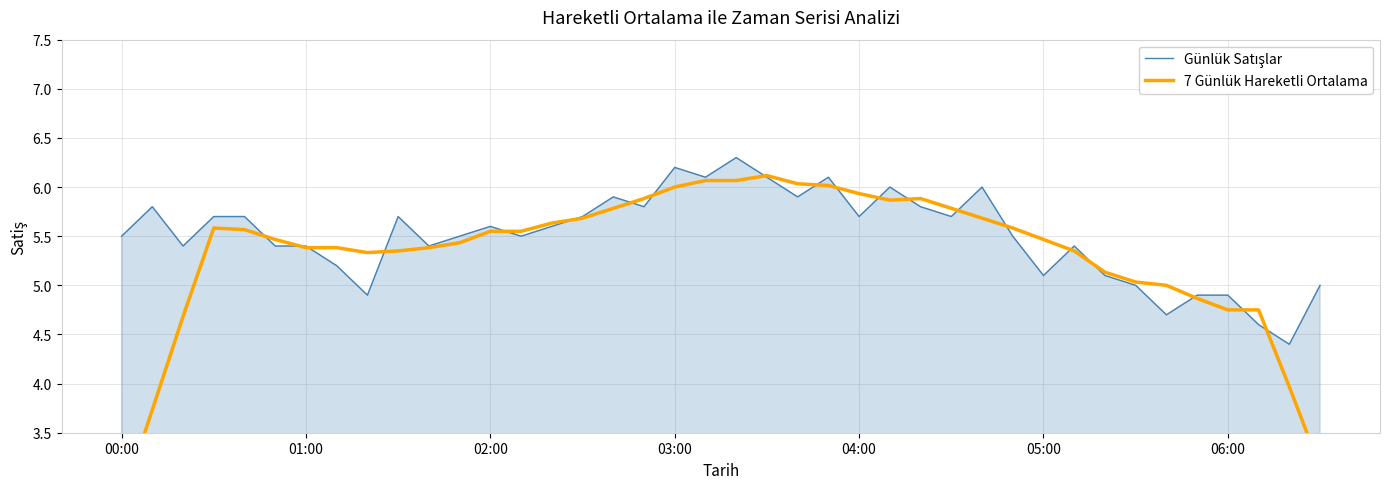

True or false: Günlük Satışlar and 7 Günlük Hareketli Ortalama cross at least once.

True